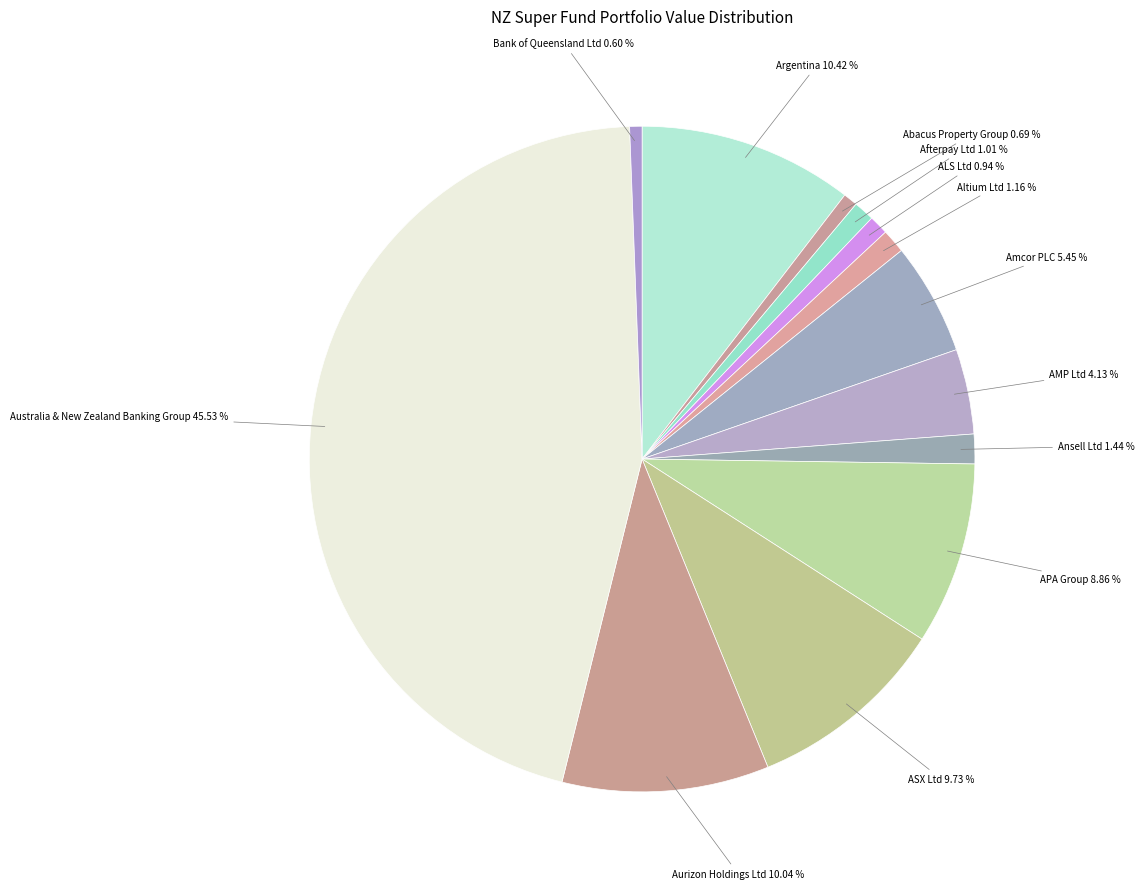

How many segments does this pie chart have?

13